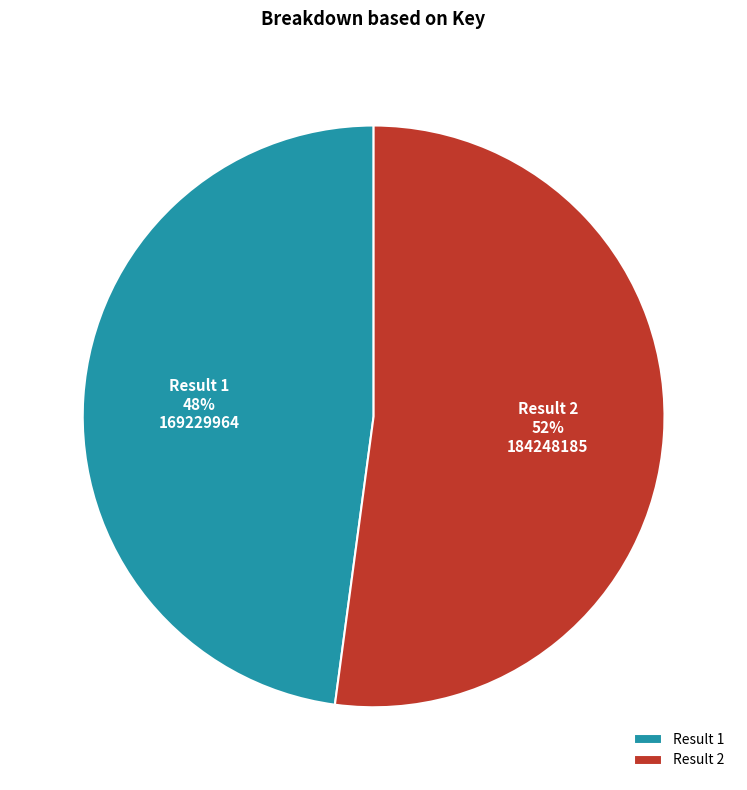

True or false: Result 1 accounts for 48% of the total.

True